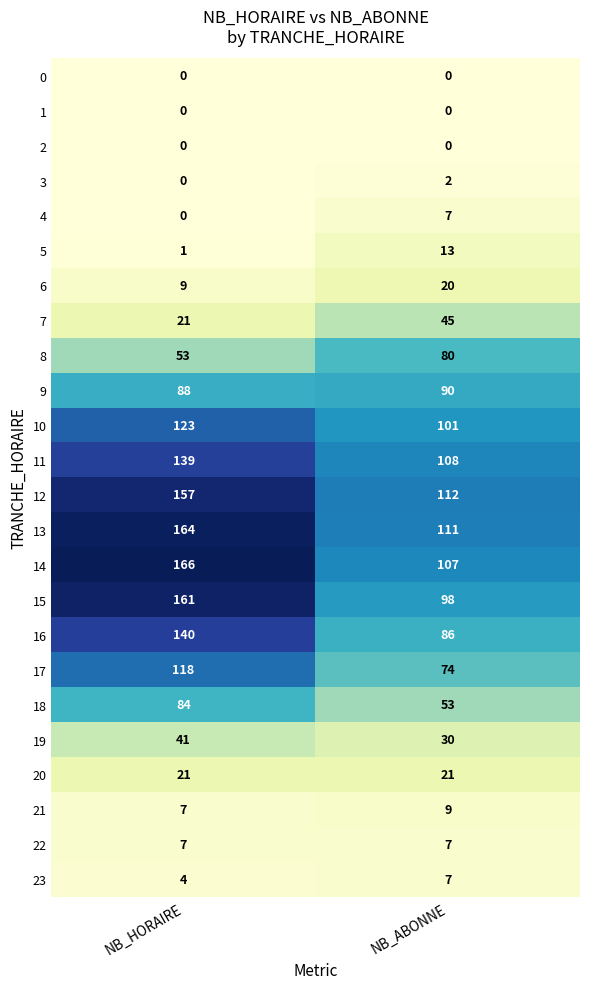

Rank the categories by 14 value from highest to lowest.

NB_HORAIRE, NB_ABONNE